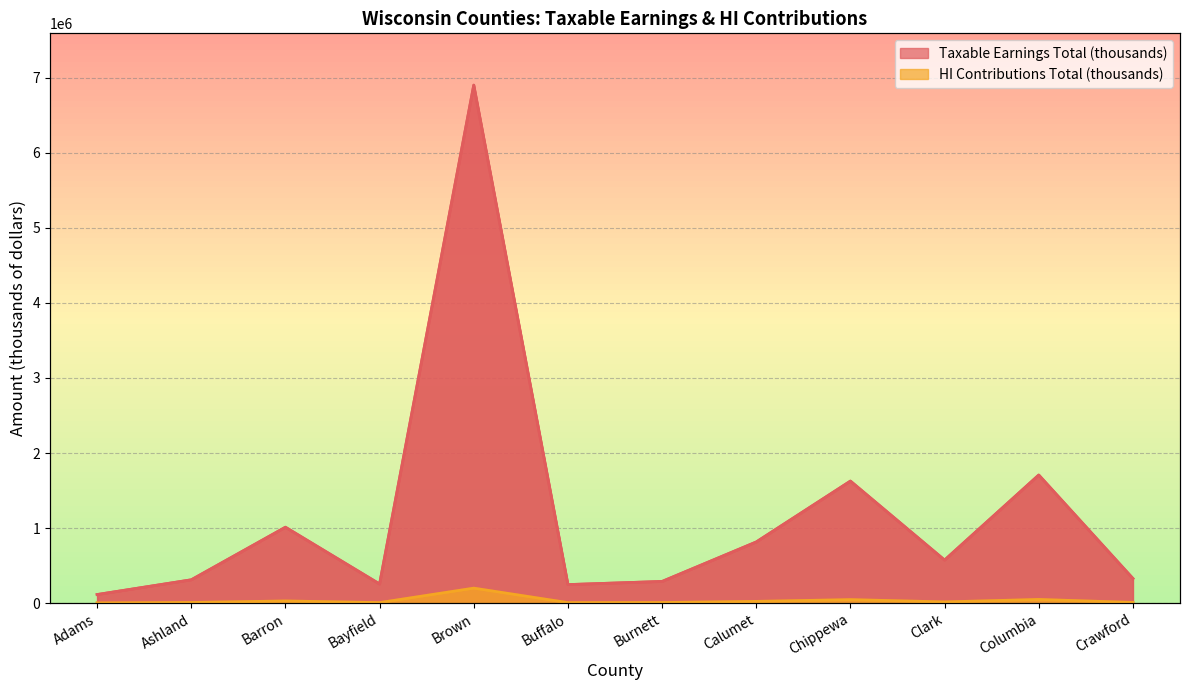

At which label does Taxable Earnings Total (thousands) first exceed 573860?

Barron